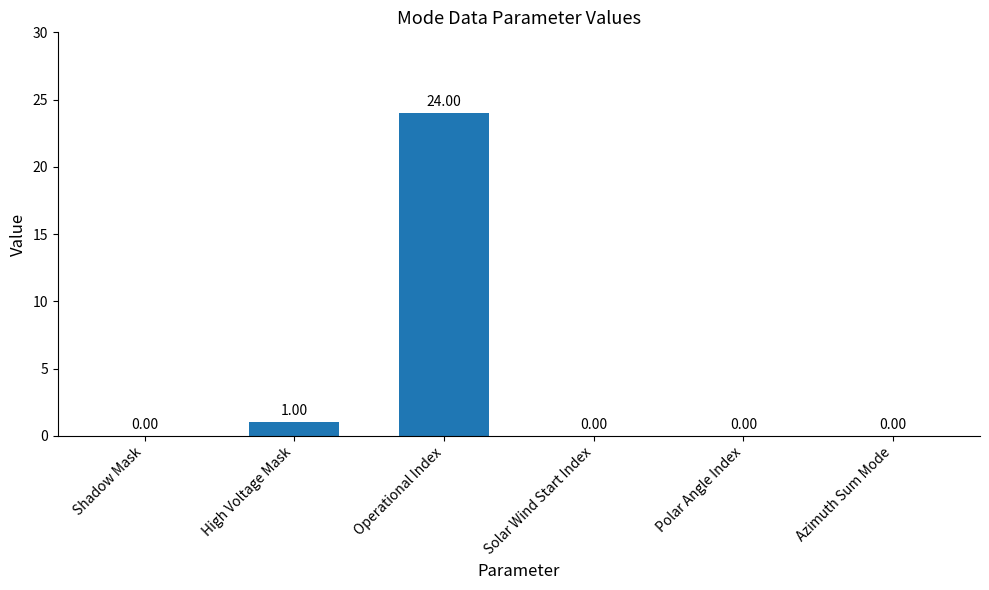

Is it true that the value at Azimuth Sum Mode is 0?

True